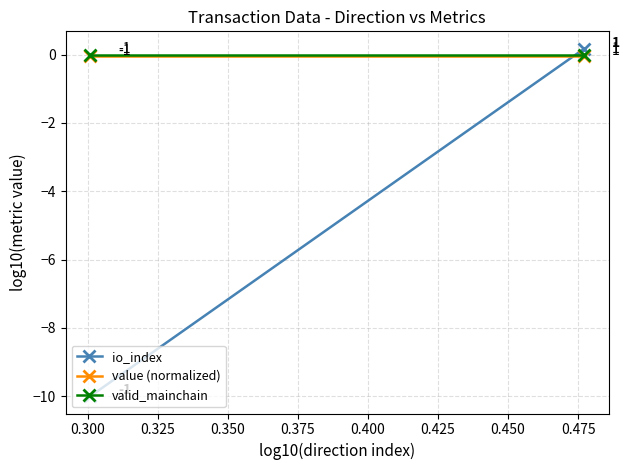

True or false: valid_mainchain has a value of 0.0 at 0.300.

True